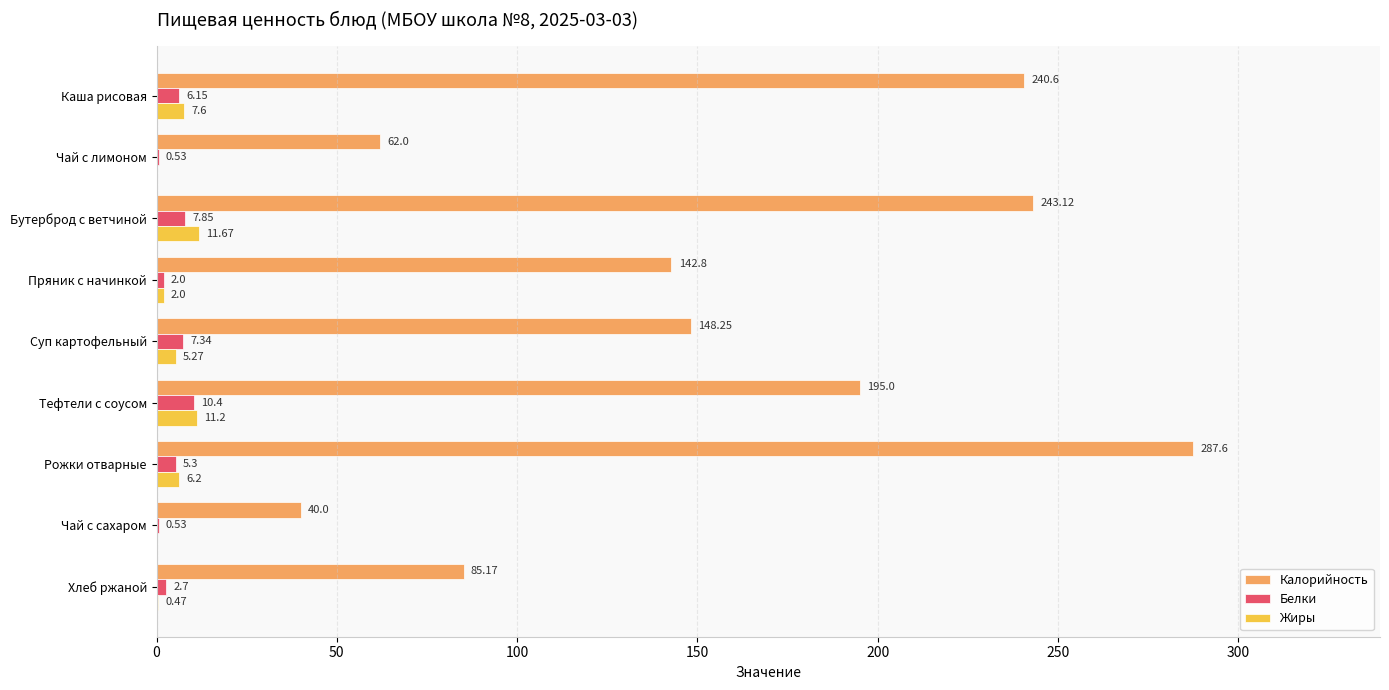

At which label is Жиры closest to 5?

Суп картофельный